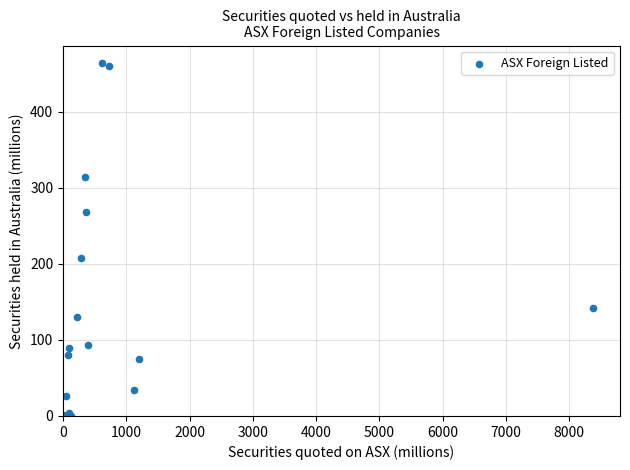

What Y value in the scatter plot is closest to 231?

207.9